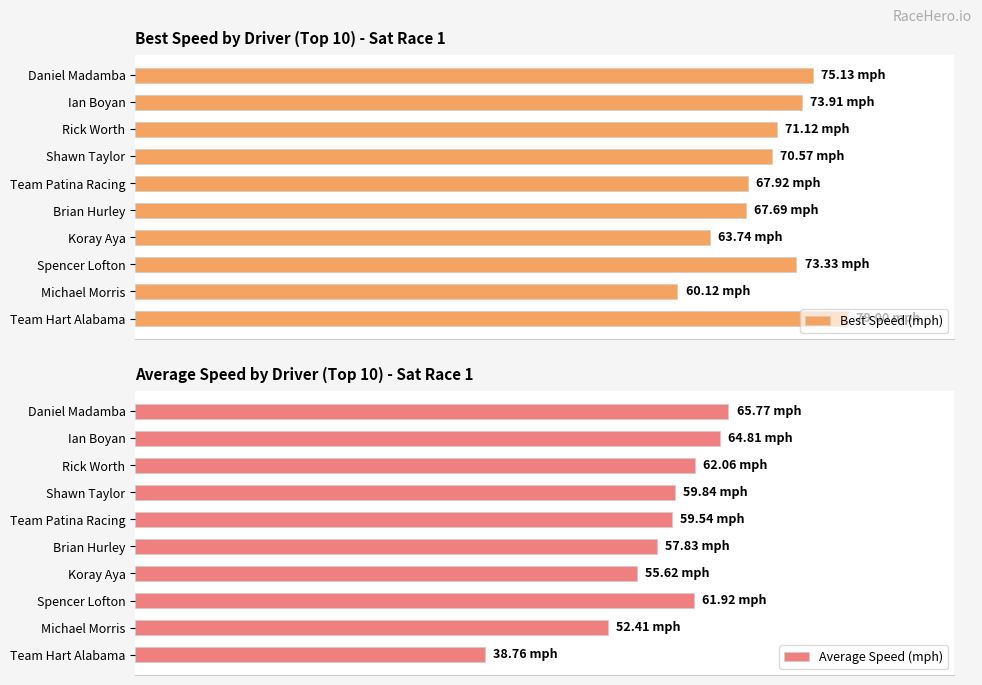

The value of Average Speed (mph) at 9 is 59.5. True or false?

False